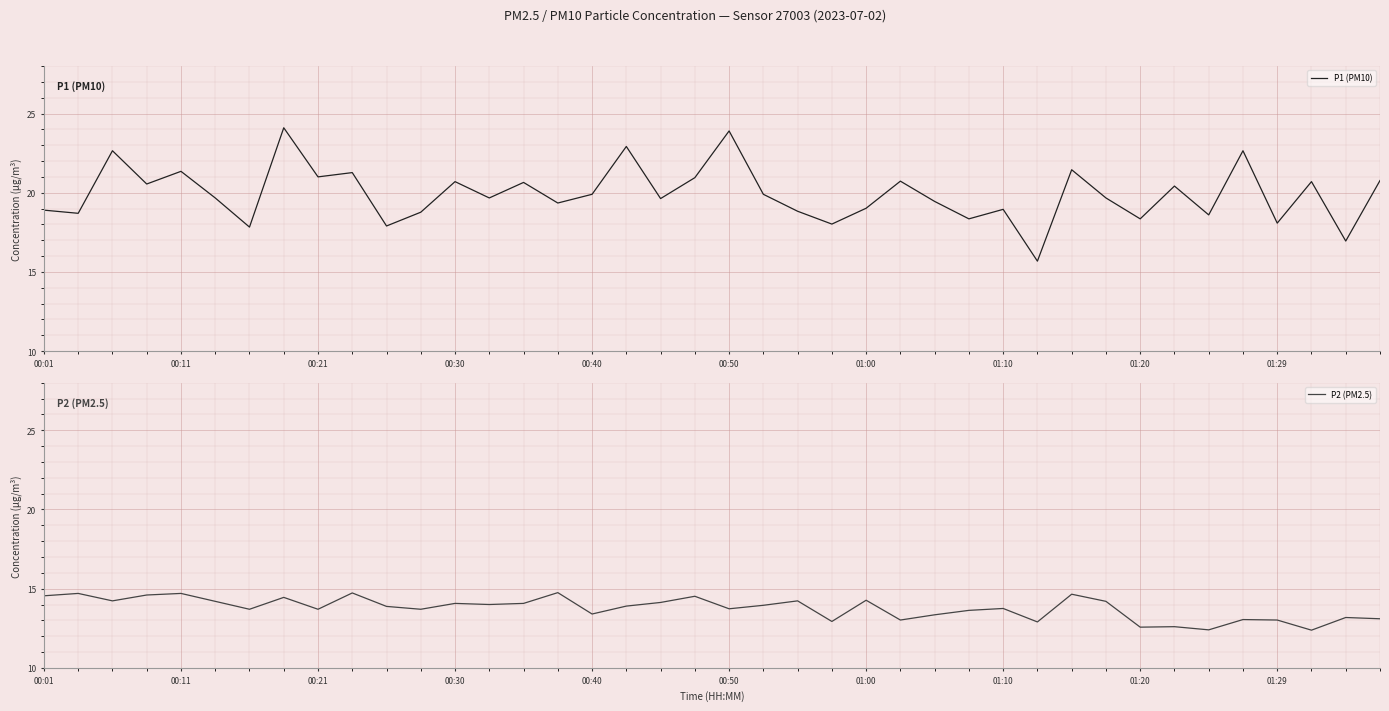

The P1 (PM10) series shows 39.5 at 00:50. True or false?

False